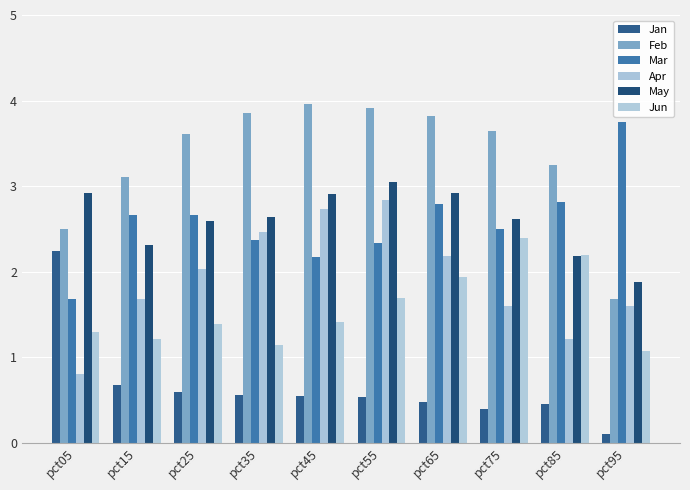

What value does the Apr series have at pct55?

2.8